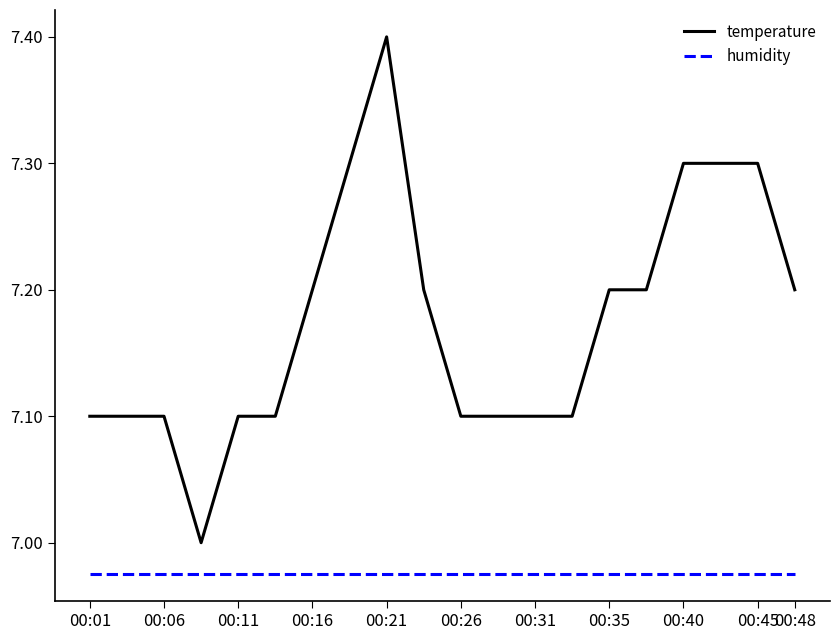

Which series has the largest total across all categories?

temperature